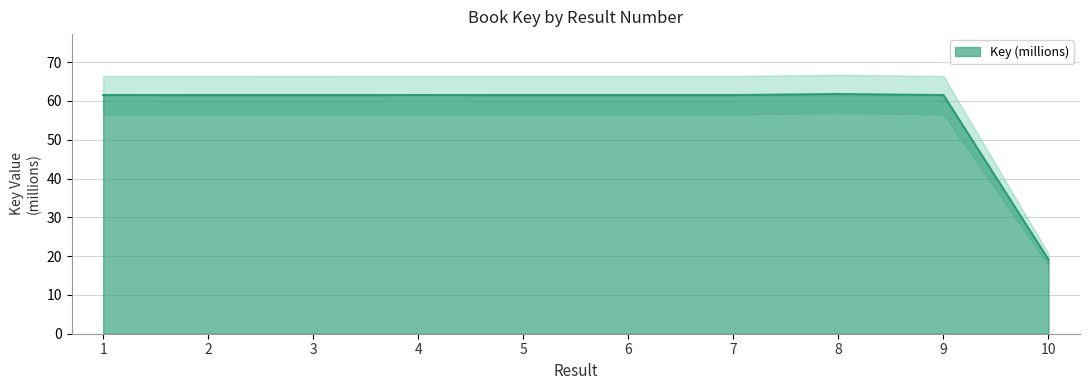

List the labels in order of value, largest first.

8, 1, 4, 5, 6, 2, 7, 9, 3, 10